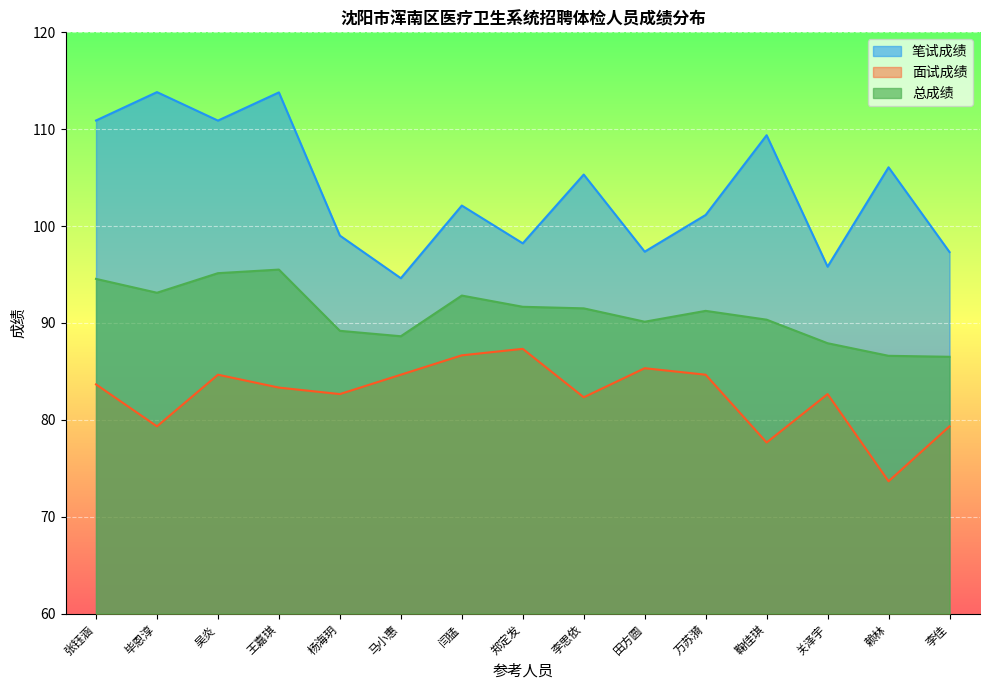

What is the sum of the 笔试成绩 values at 杨海玥 and 田方圆?

196.4